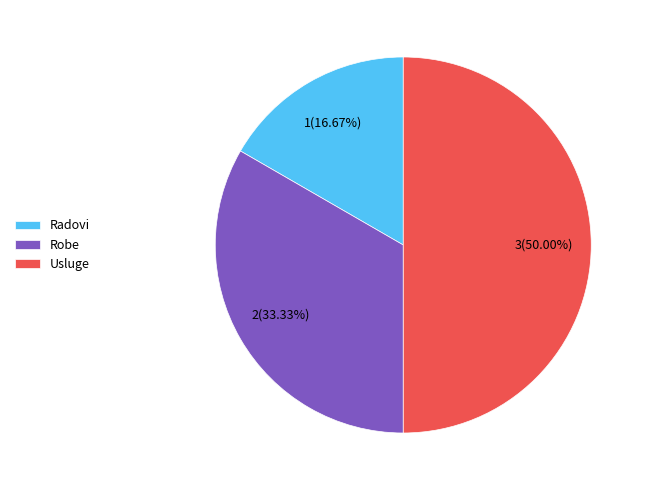

Rank the categories by value from lowest to highest.

Radovi, Robe, Usluge